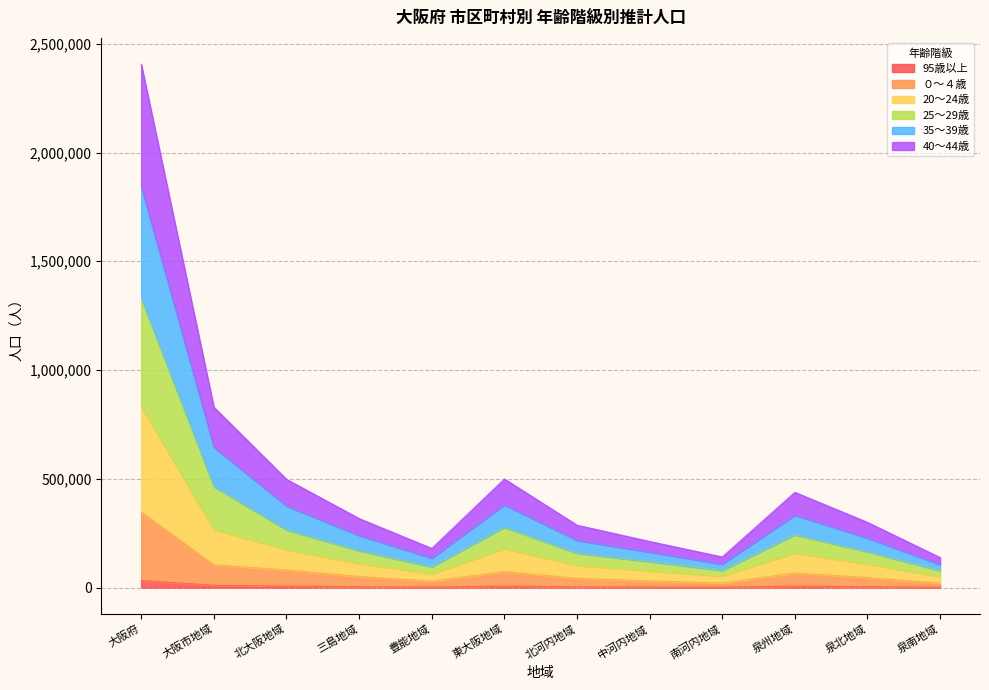

Which category has the lowest value in the 35～39歳 series?

泉南地域